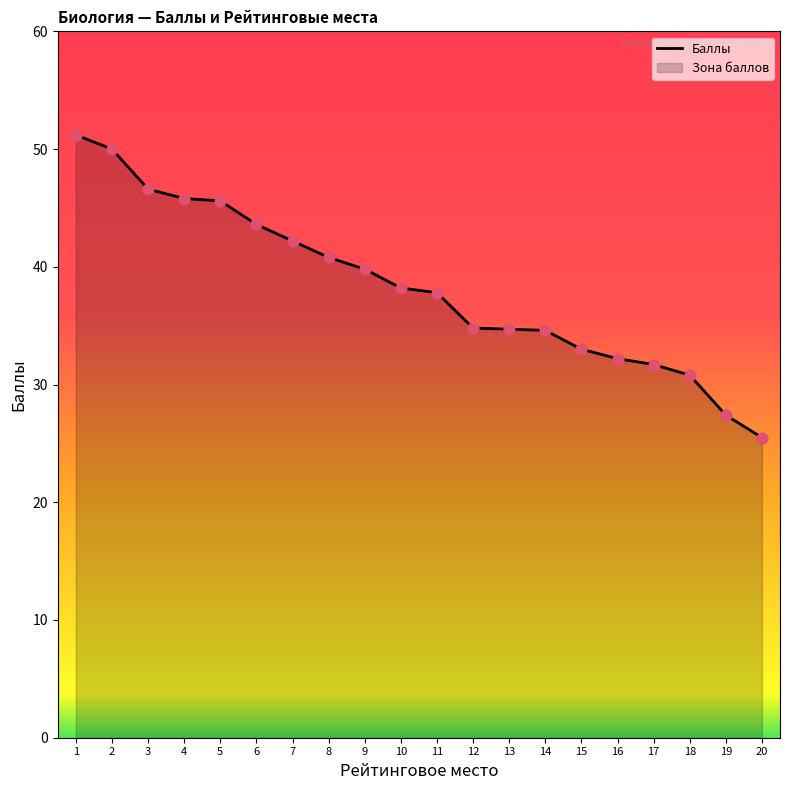

Between 4 and 12, which is larger?

4